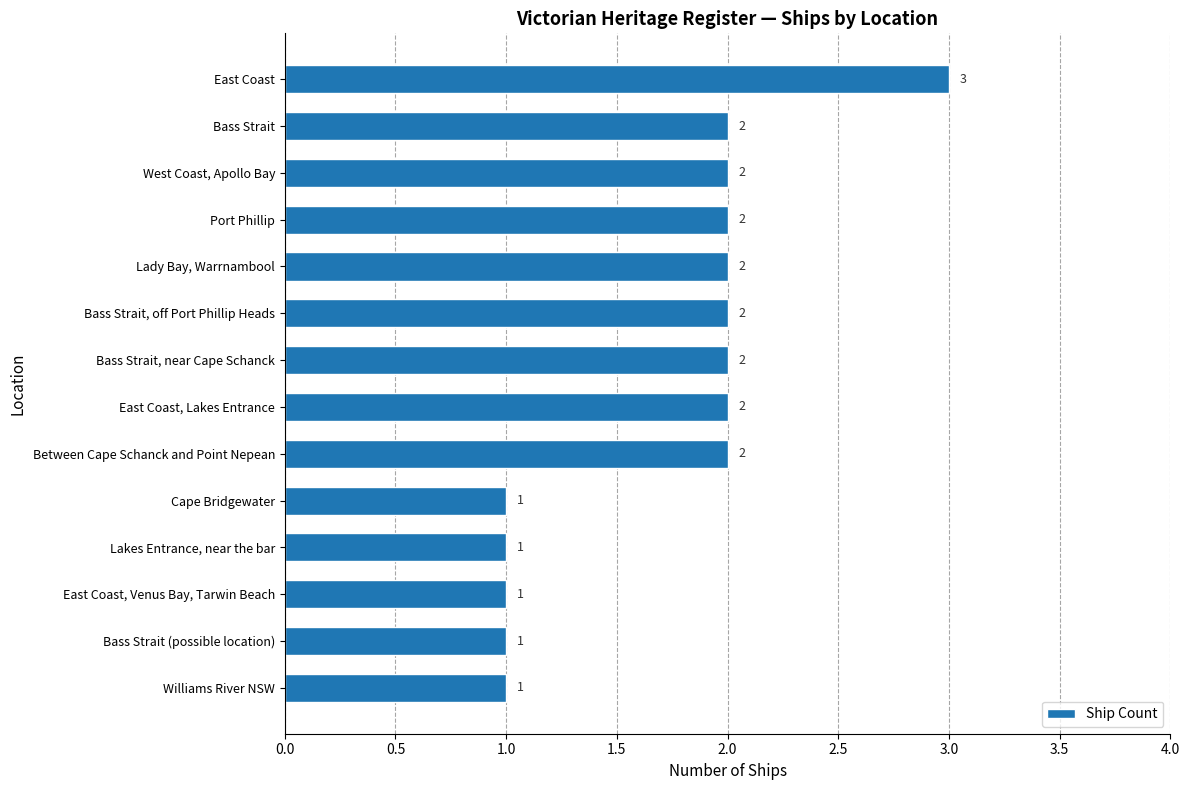

Reading top to bottom, transcribe all the data shown in this chart.

3	2	2	2	2	2	2	2	2	1	1	1	1	1